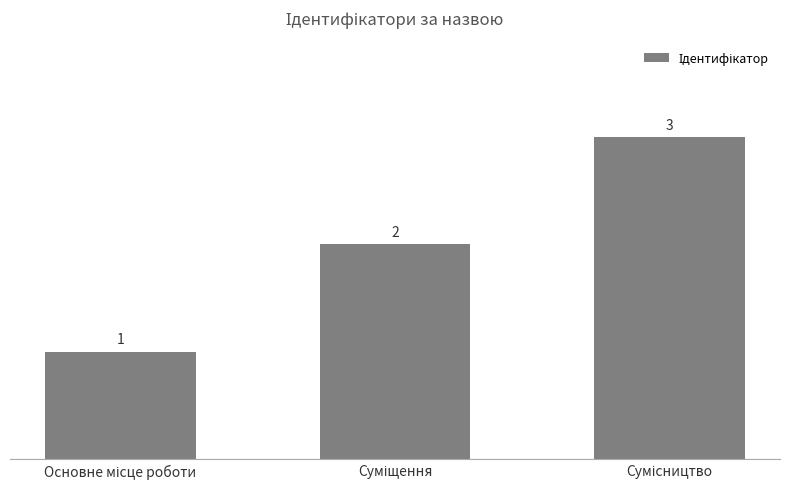

What is the value of the 2nd bar from the left?

2